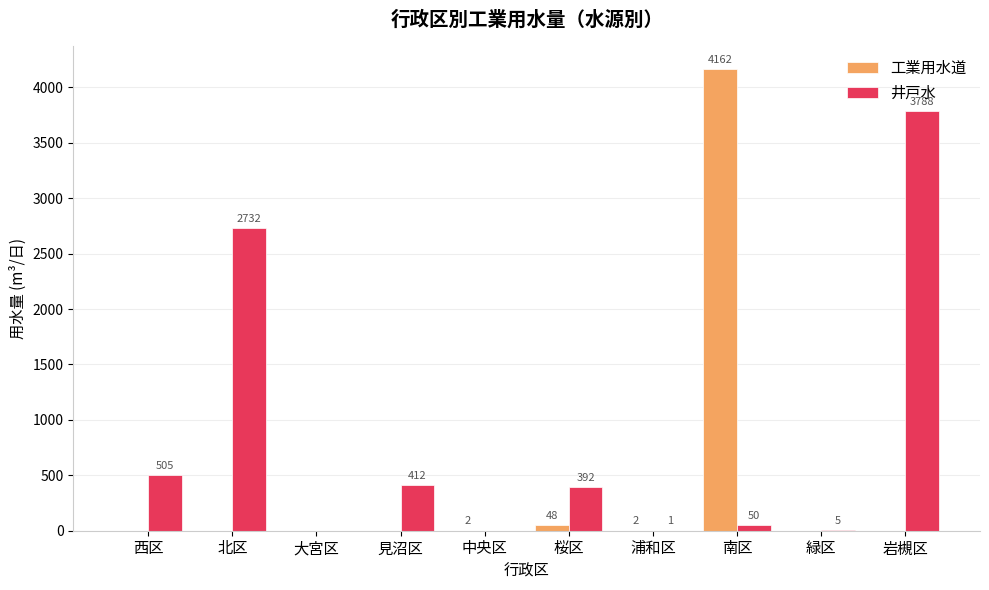

What is the maximum value shown in the chart?

4162